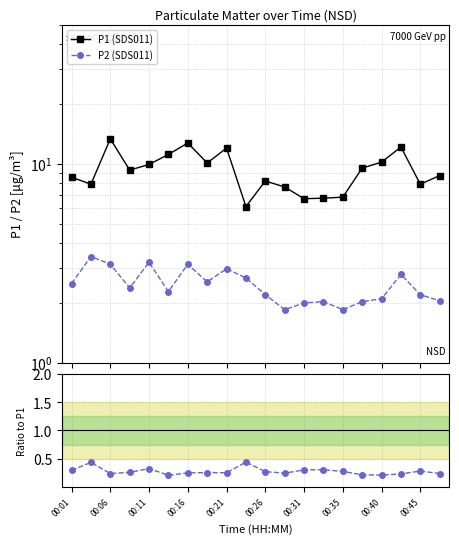

What is the difference between the maximum and minimum values in the P1 (SDS011) series?

7.2